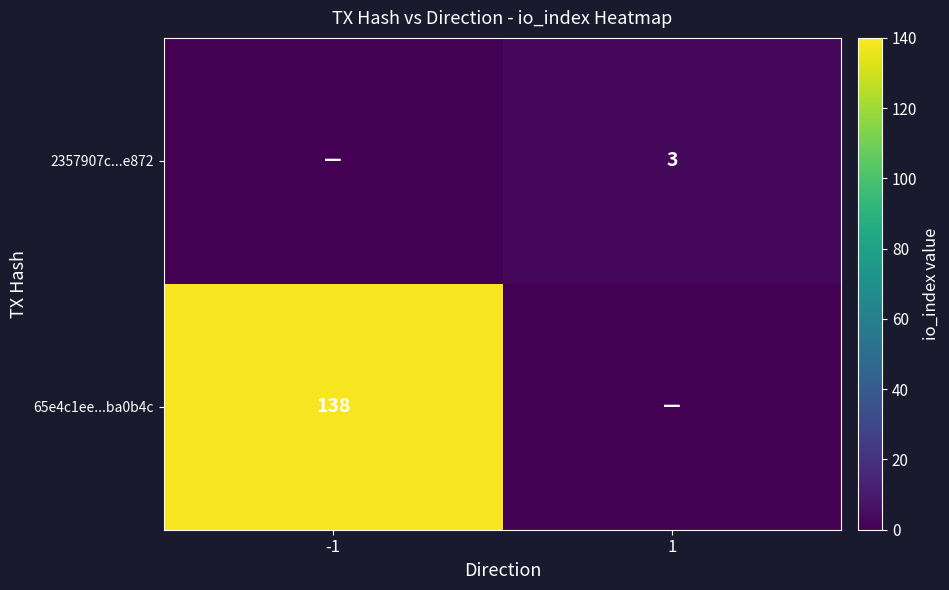

What is the difference between the highest and lowest values at -1?

138